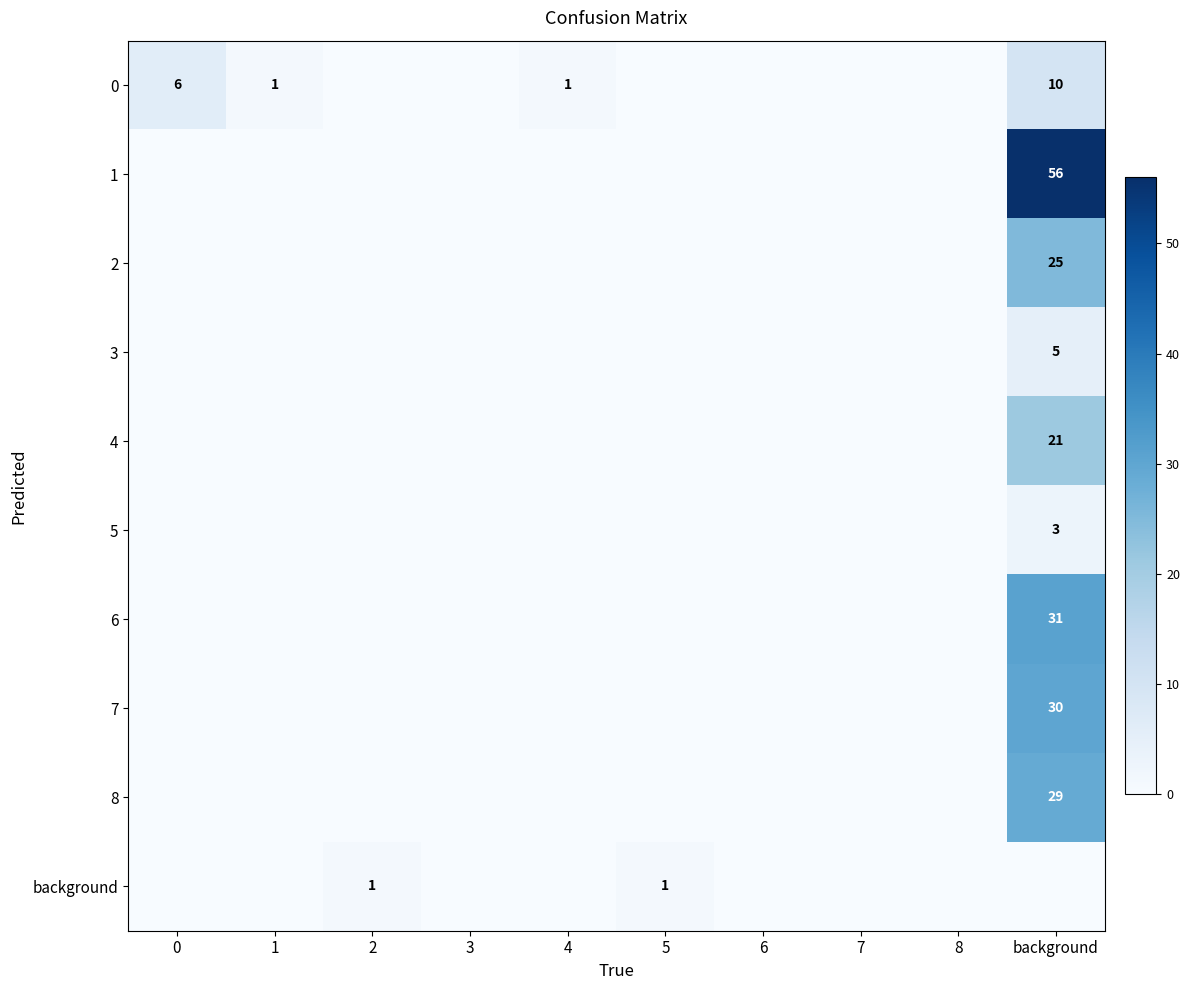

What is the total value across all series at 2?

1